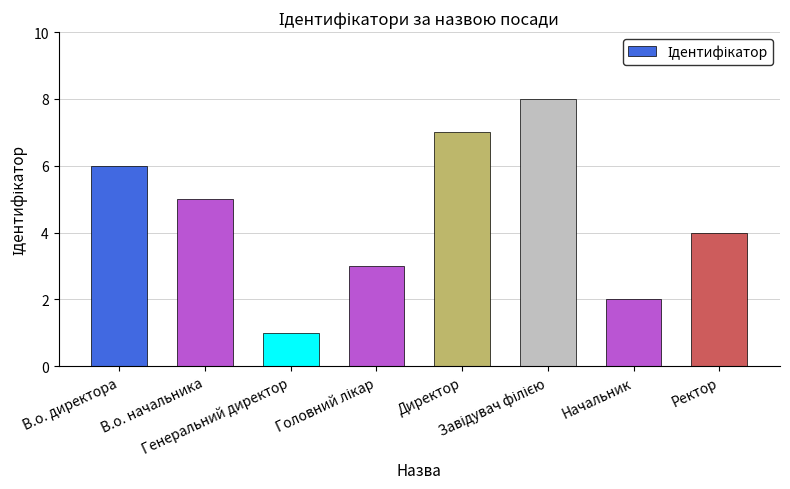

The chart shows a value of 1 at Ректор. True or false?

False